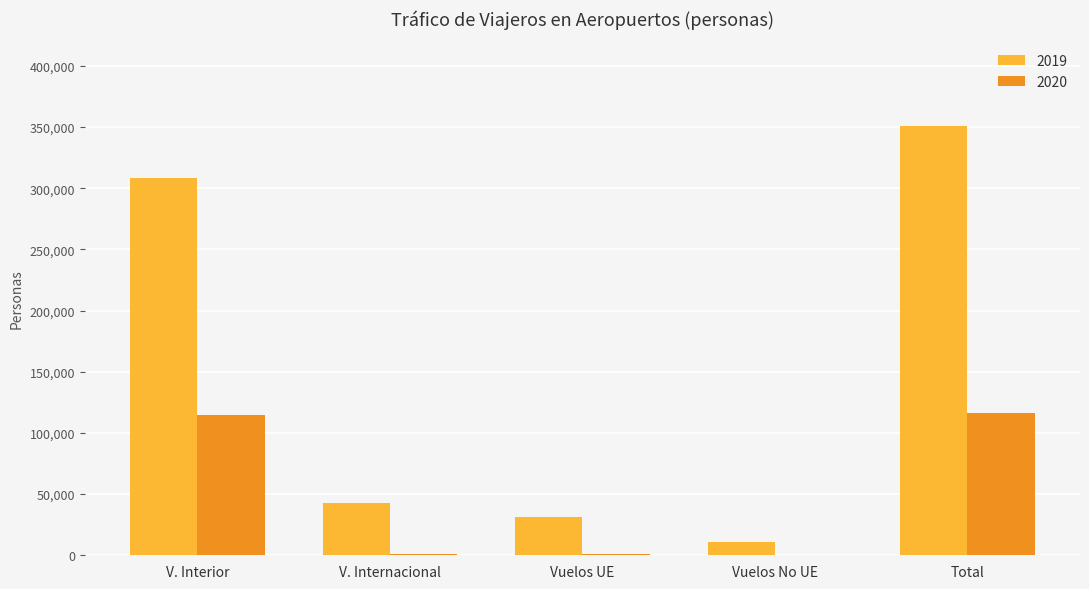

The 2019 series shows 31580 at Vuelos UE. True or false?

True